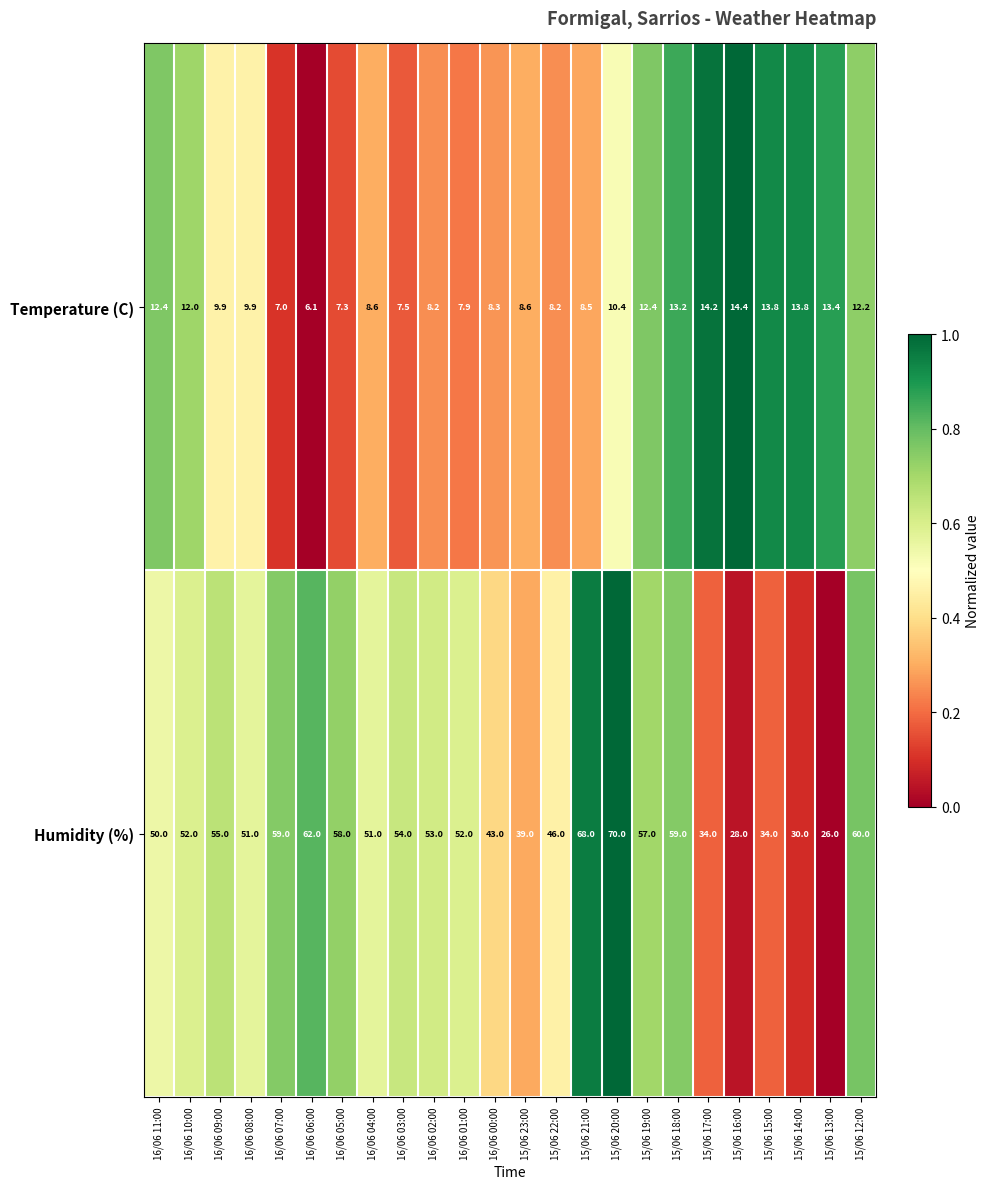

At 16/06 07:00, list the series in order from largest to smallest.

Humidity (%), Temperature (C)